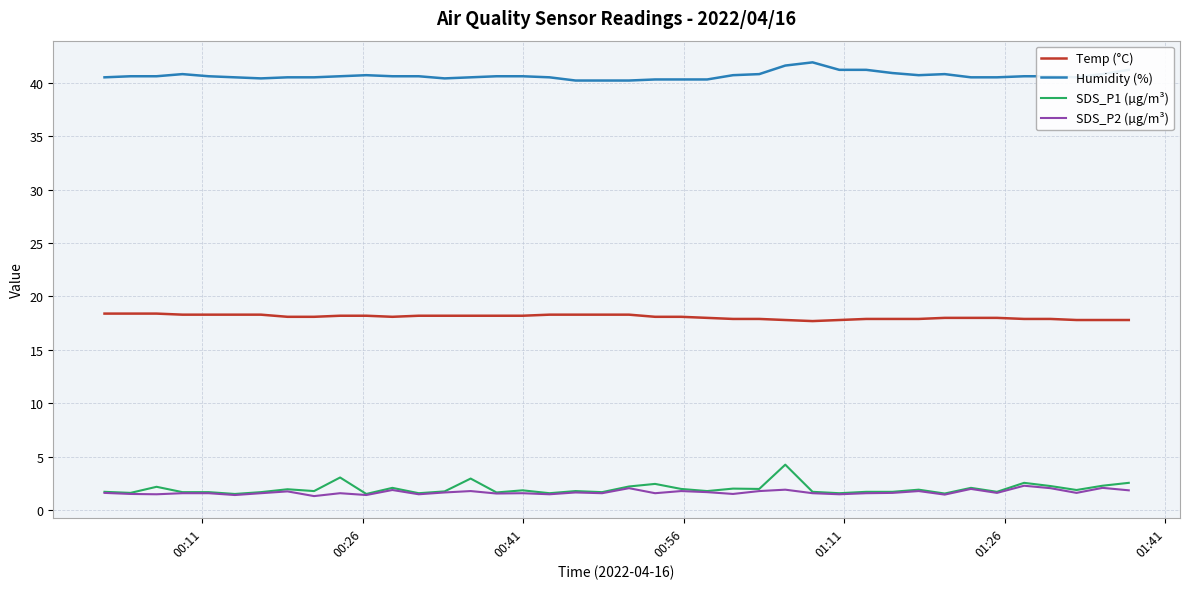

What is the sum of all SDS_P2 (µg/m³) values?

67.5